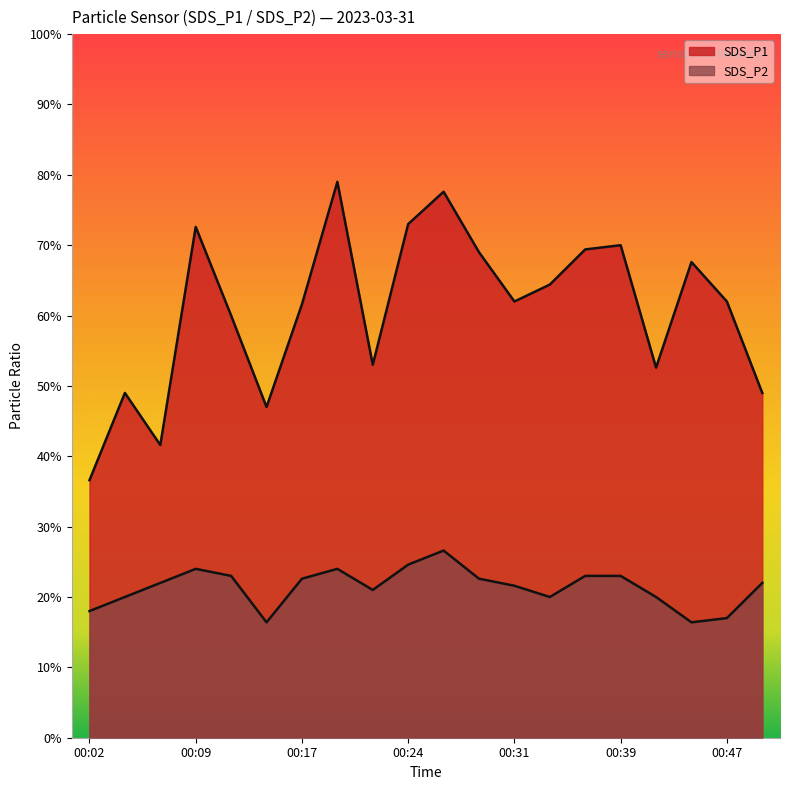

Is the value of SDS_P2 at 00:02 greater than the value of SDS_P1 at 00:04?

No